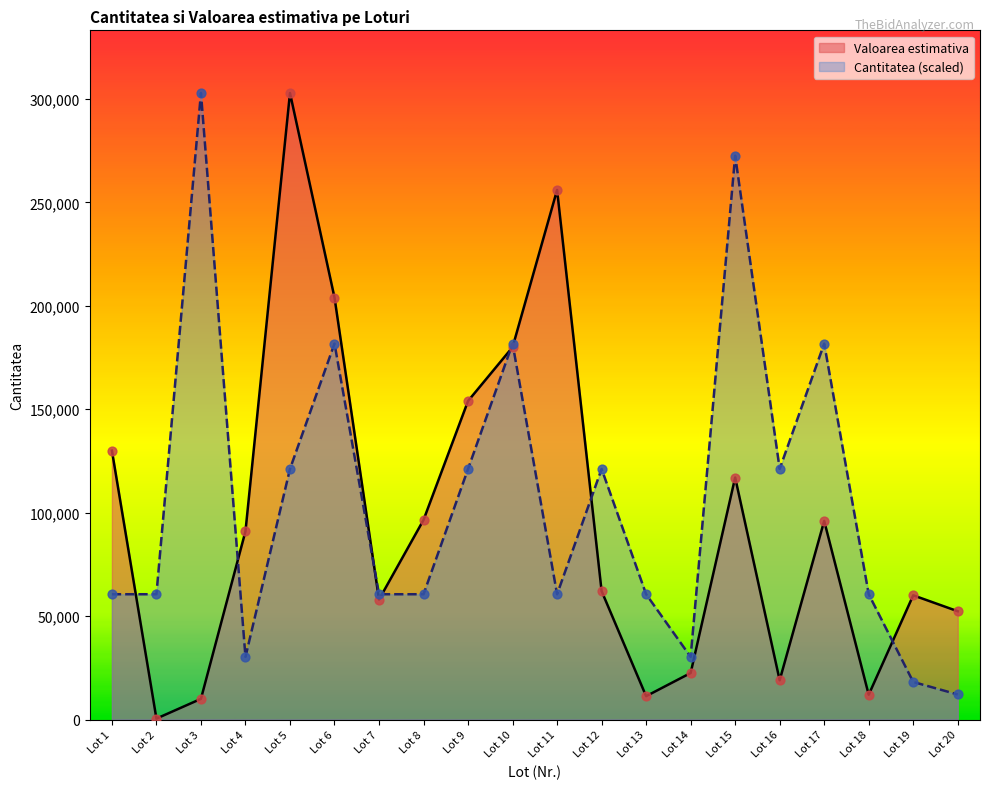

Which series has the largest Y range (max minus min)?

Valoarea estimativa